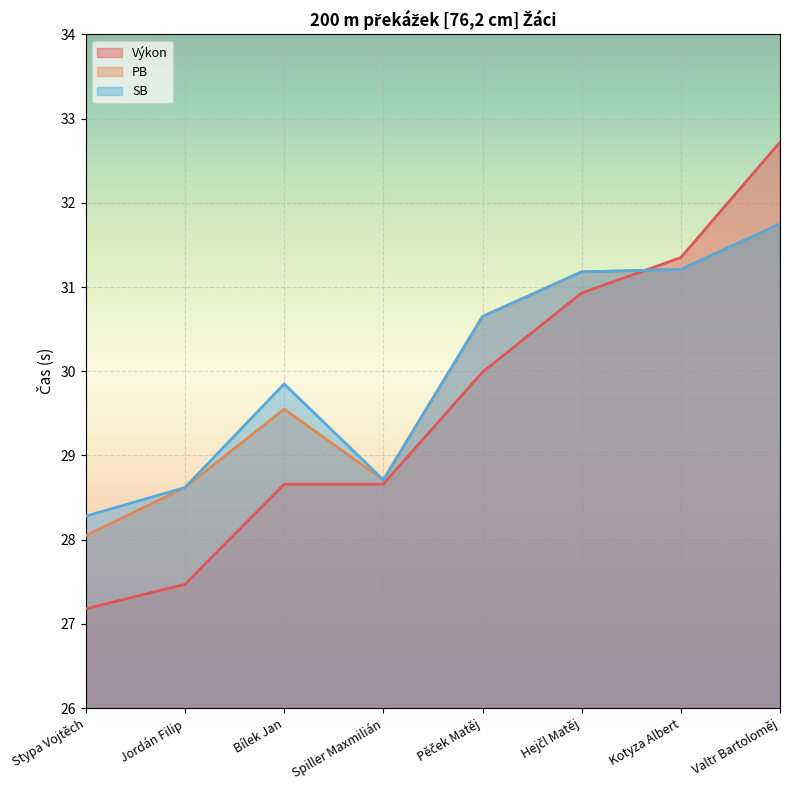

How many times do Výkon and PB cross each other?

1